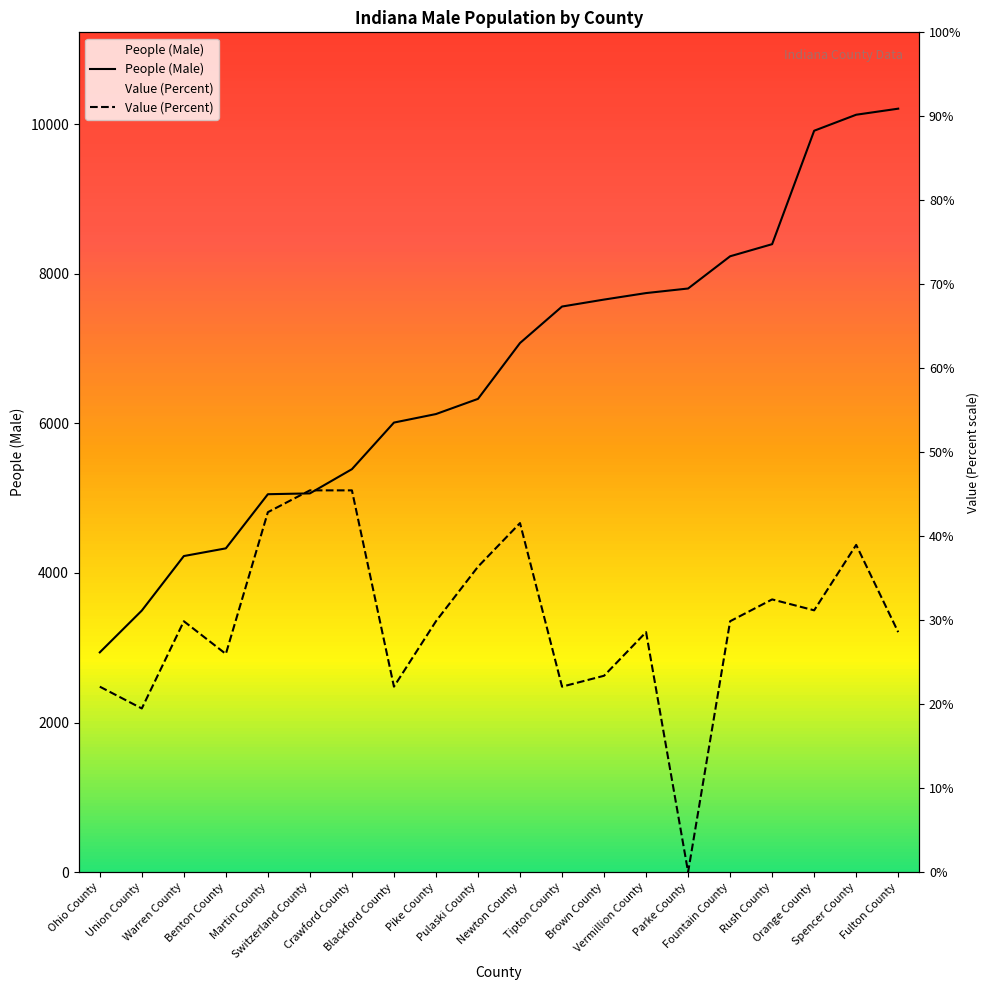

At which label does People (Male) first exceed 7075?

Tipton County